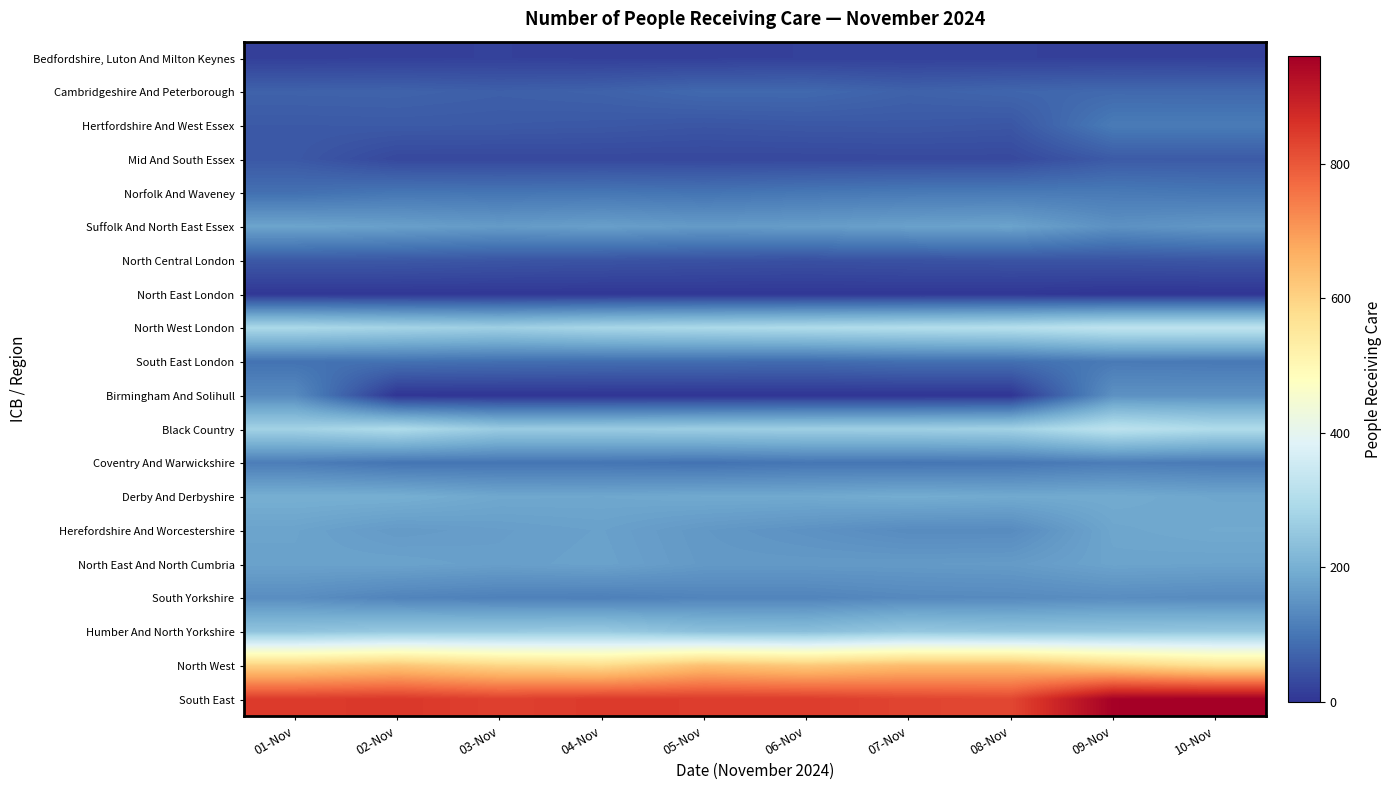

List the series in order of their peak value, highest first.

South East, North West, North West London, Black Country, Humber And North Yorkshire, Derby And Derbyshire, Herefordshire And Worcestershire, Suffolk And North East Essex, North East And North Cumbria, Birmingham And Solihull, South Yorkshire, Coventry And Warwickshire, Hertfordshire And West Essex, Norfolk And Waveney, South East London, Cambridgeshire And Peterborough, Mid And South Essex, North Central London, Bedfordshire, Luton And Milton Keynes, North East London